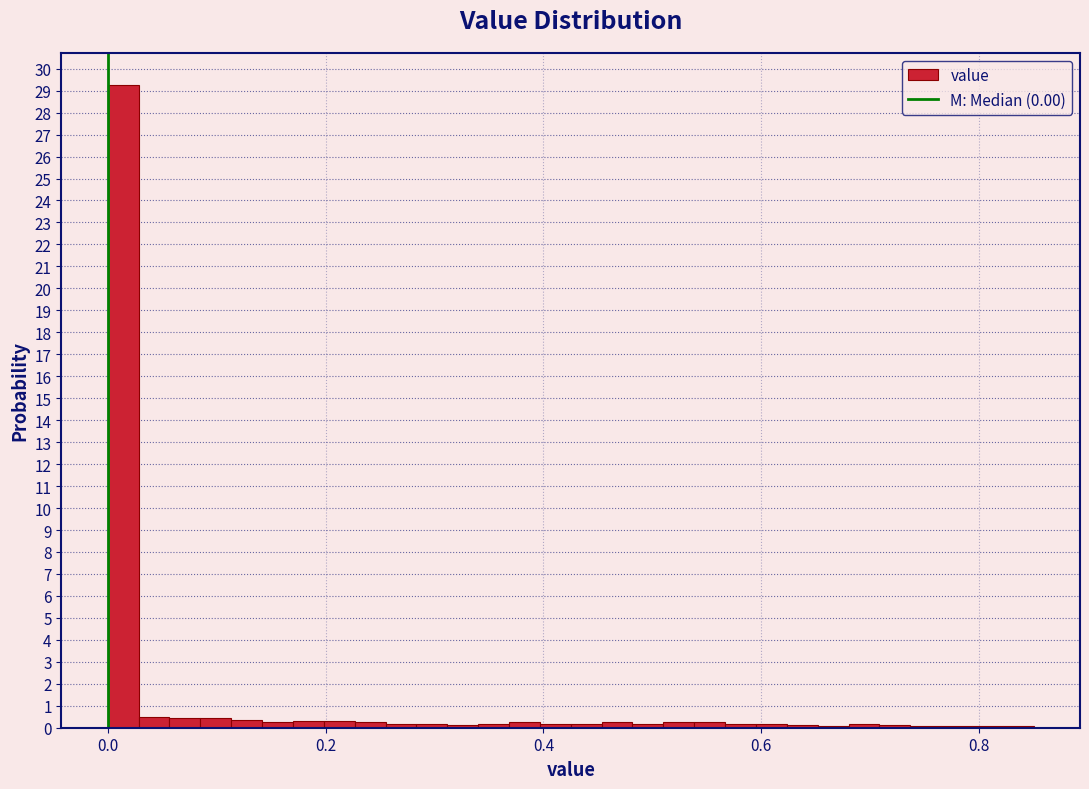

Around what value on the x-axis is the tallest bar? Give the approximate position of its centre, as read against the axis.

0.02